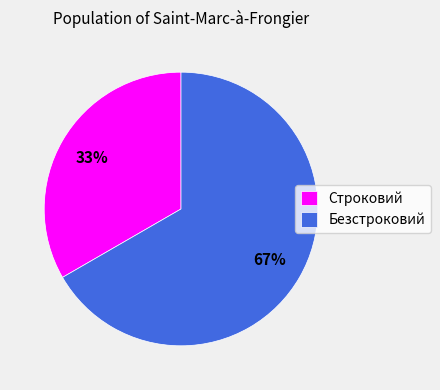

Which category has the smallest portion of the pie?

Строковий